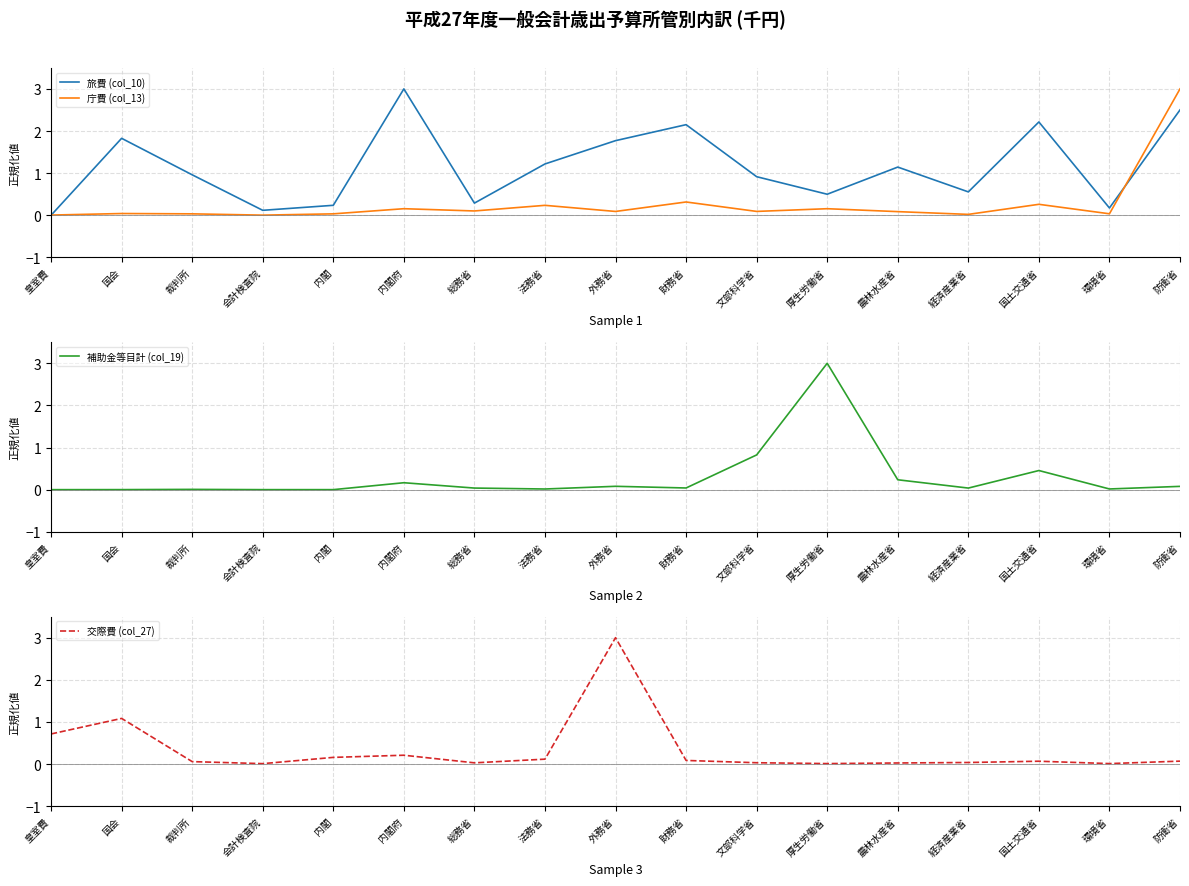

List the labels in order of 交際費 (col_27) value, largest first.

外務省, 国会, 皇室費, 内閣府, 内閣, 法務省, 財務省, 防衛省, 国土交通省, 裁判所, 経済産業省, 文部科学省, 総務省, 農林水産省, 厚生労働省, 環境省, 会計検査院